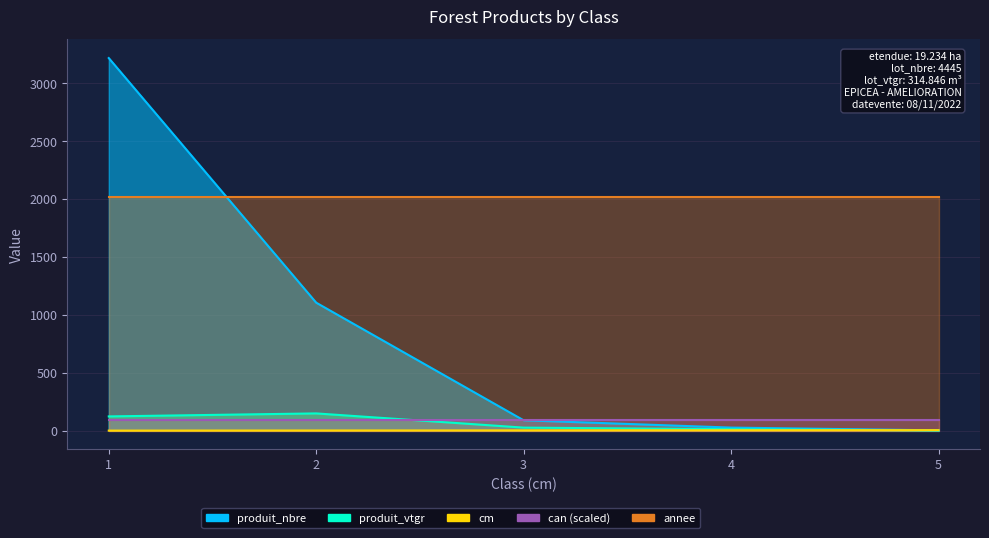

True or false: produit_vtgr and produit_nbre intersect in this chart.

False